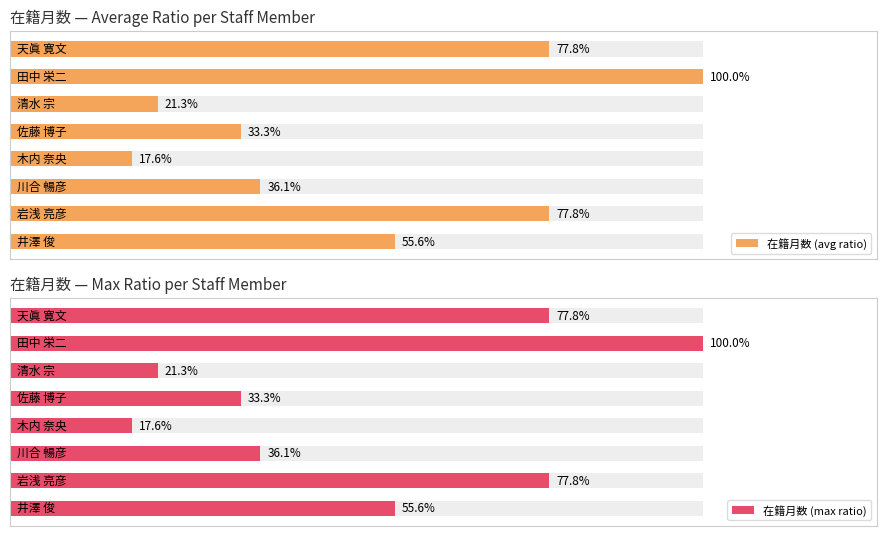

Reading right to left, extract all data points from this chart.

在籍月数 (avg ratio): 7=0.8	6=1.0	5=0.2	4=0.3	3=0.2	2=0.4	1=0.8	0=0.6
在籍月数 (max ratio): 7=0.8	6=1.0	5=0.2	4=0.3	3=0.2	2=0.4	1=0.8	0=0.6